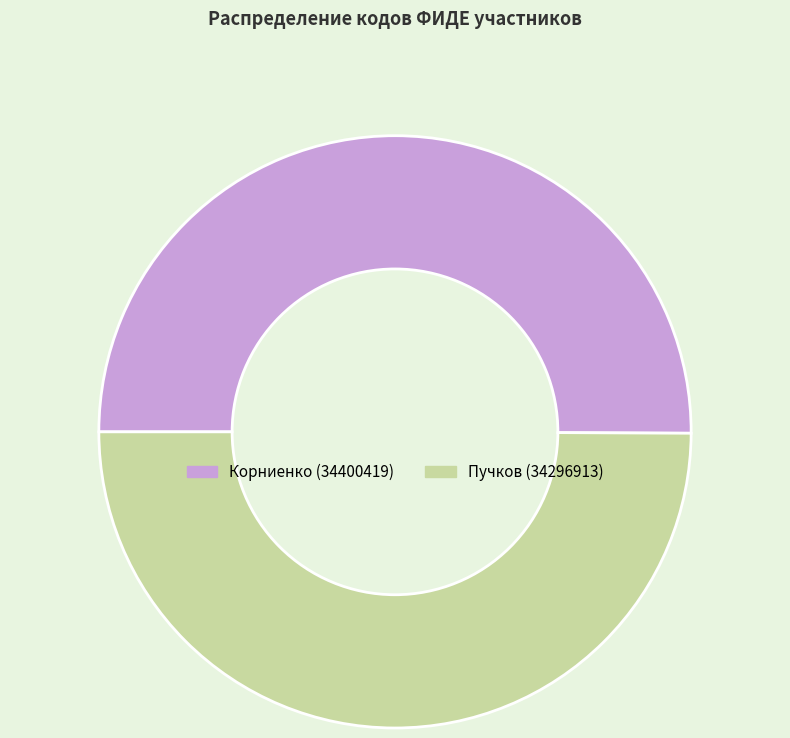

Approximately how many times larger is the value at Пучков (34296913) compared to Корниенко (34400419)?

1.0